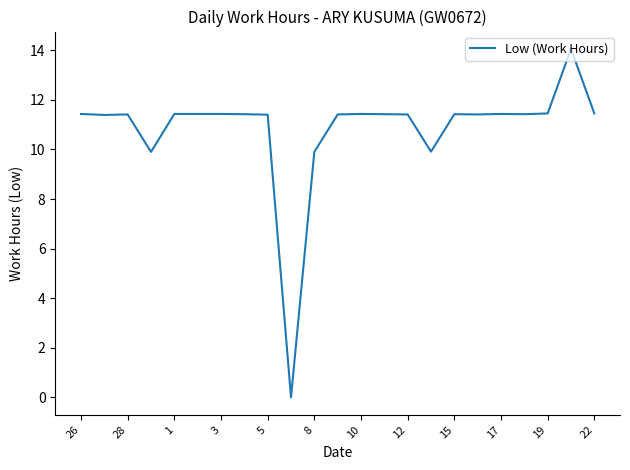

What is the maximum value shown in the chart?

14.1